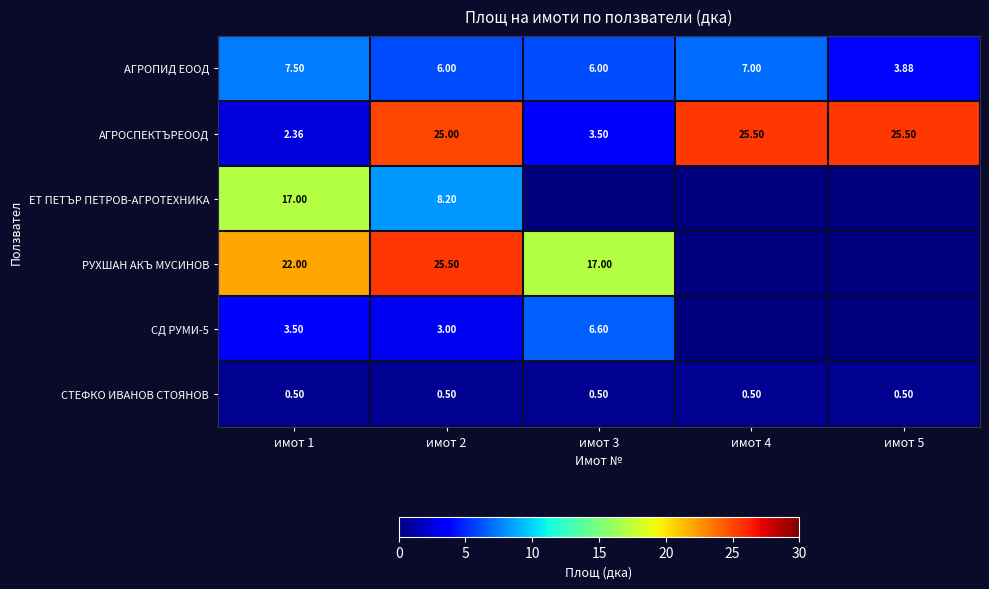

Is the value of АГРОСПЕКТЪРЕООД at имот 1 greater than the value of РУХШАН АКЪ МУСИНОВ at имот 2?

No